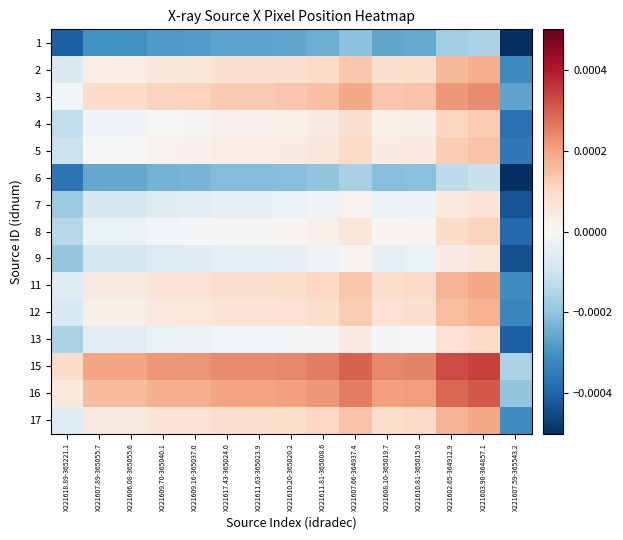

Rank the series by their maximum value, from highest to lowest.

15, 16, 3, 17, 11, 2, 12, 5, 4, 8, 13, 7, 9, 6, 1